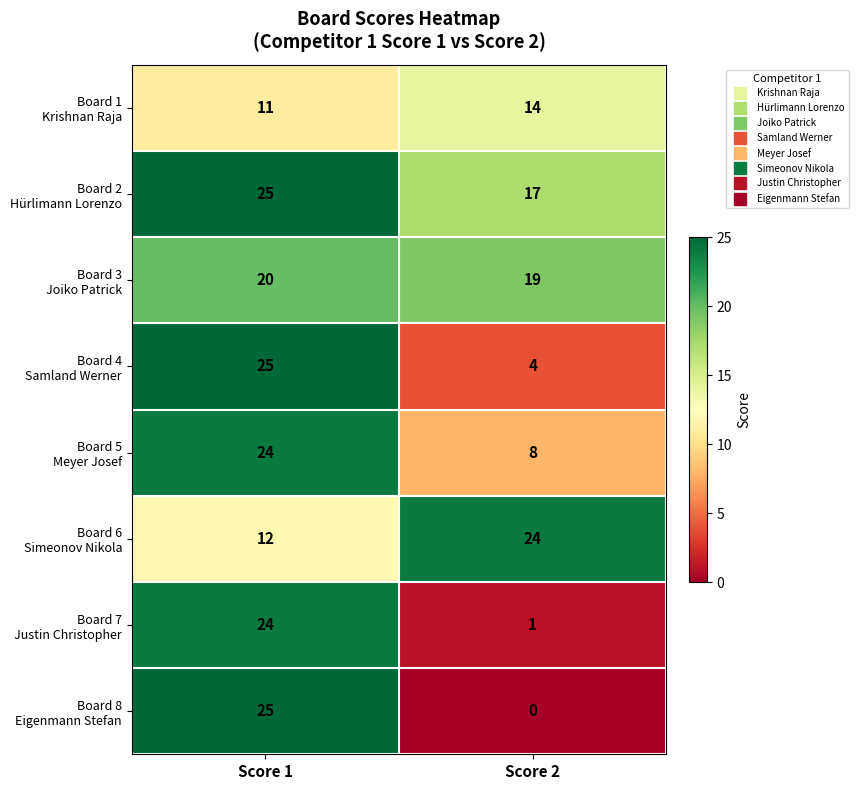

Which category has the lowest value across all series?

Score 2